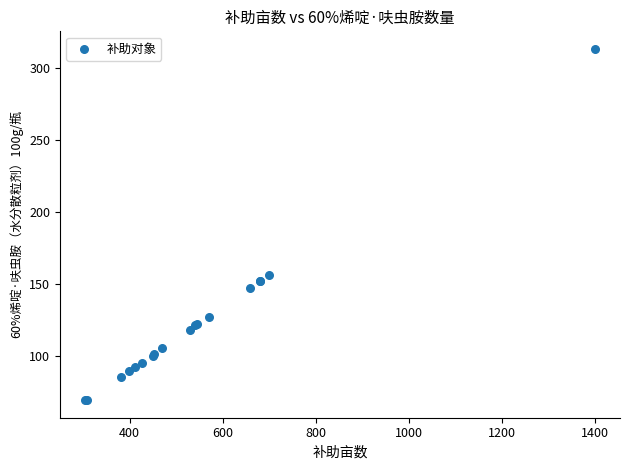

What Y value in the scatter plot is closest to 191?

156